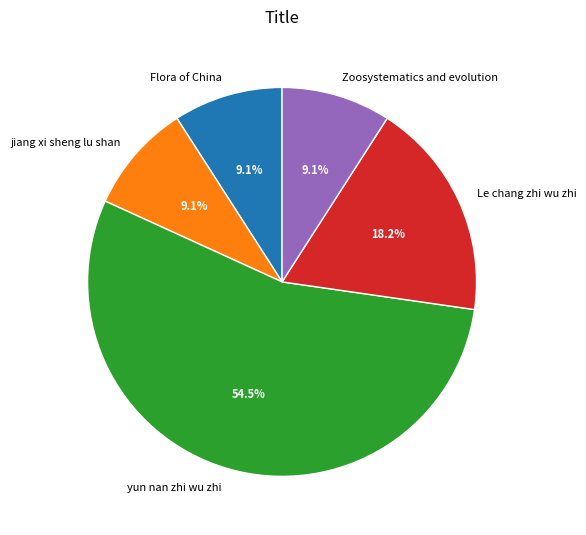

Which has a higher value, Le chang zhi wu zhi or Zoosystematics and evolution?

Le chang zhi wu zhi